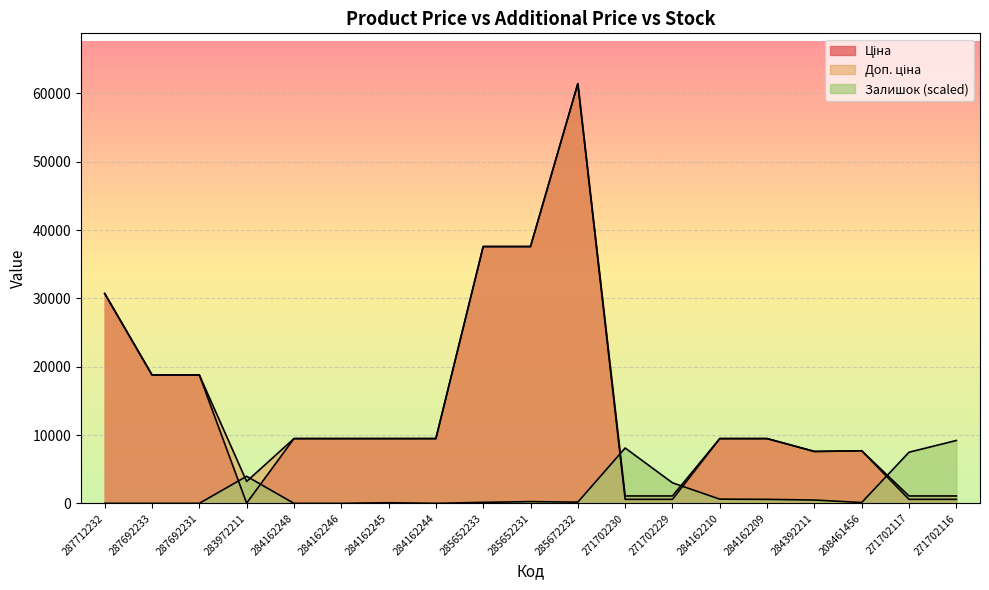

How many values in the Доп. ціна series are below 9480?

7